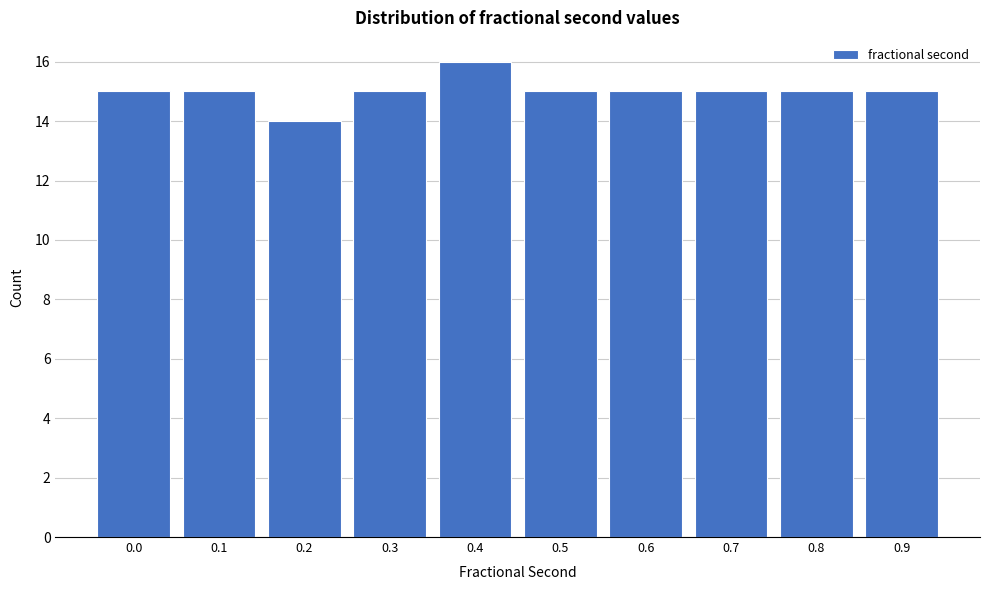

Reading left to right, list all the values displayed in this chart.

0.0=15	0.1=15	0.2=14	0.3=15	0.4=16	0.5=15	0.6=15	0.7=15	0.8=15	0.9=15